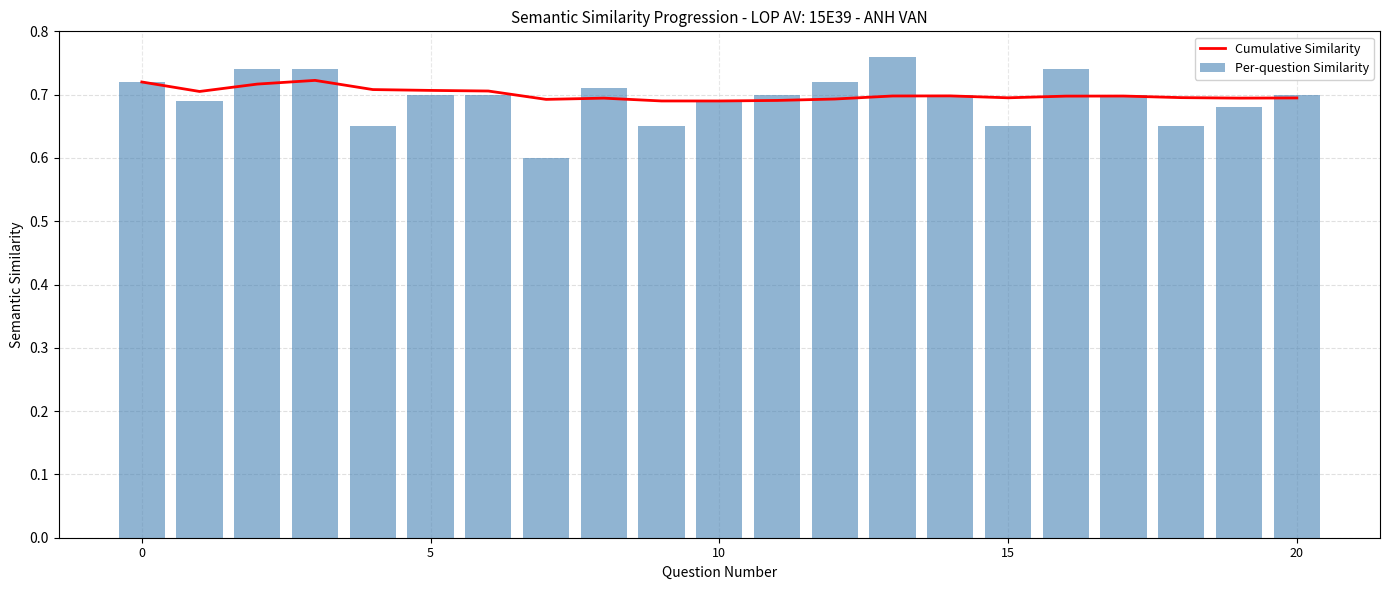

The Per-question Similarity series shows 0.7 at 20. True or false?

True